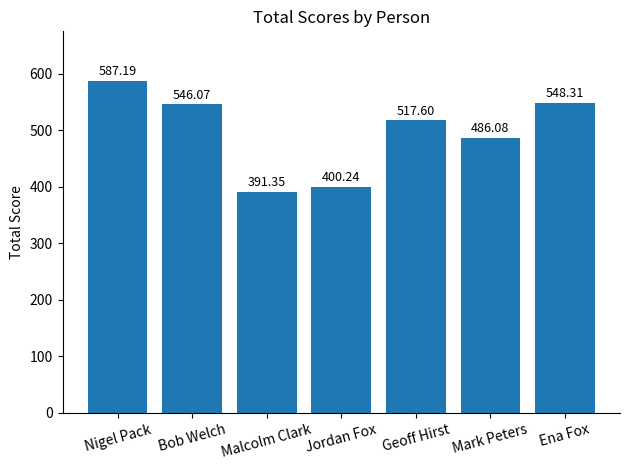

How many distinct data groups are displayed?

1